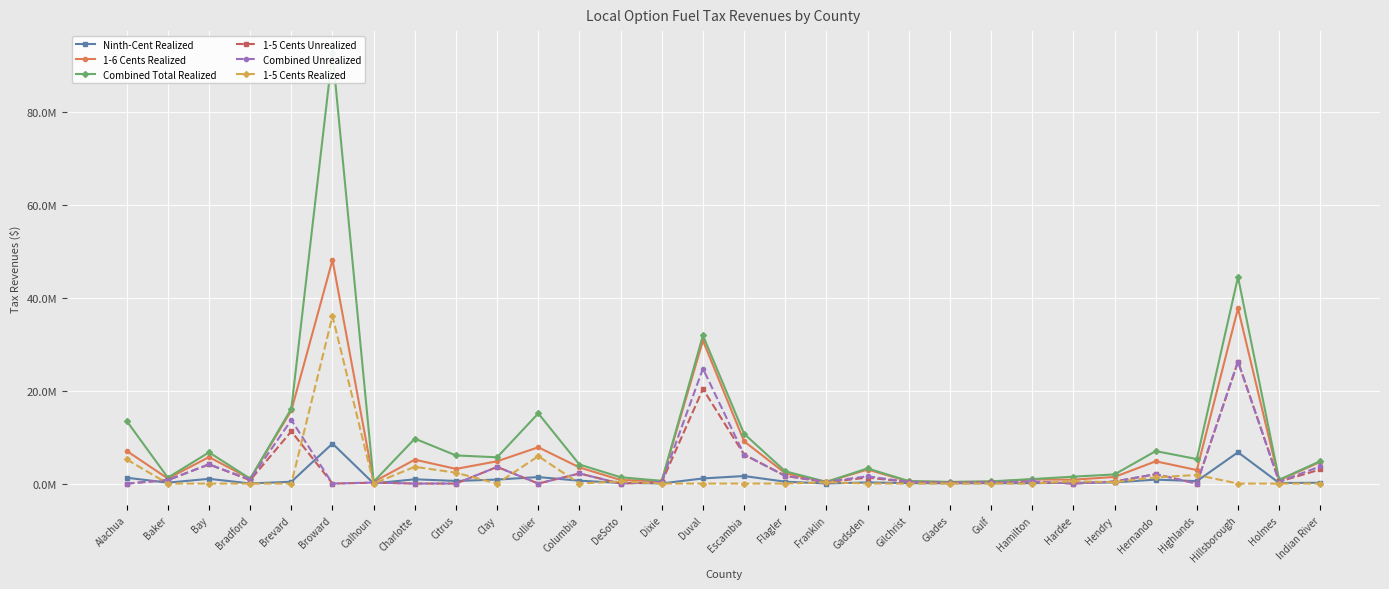

How many lines are shown in the chart?

6